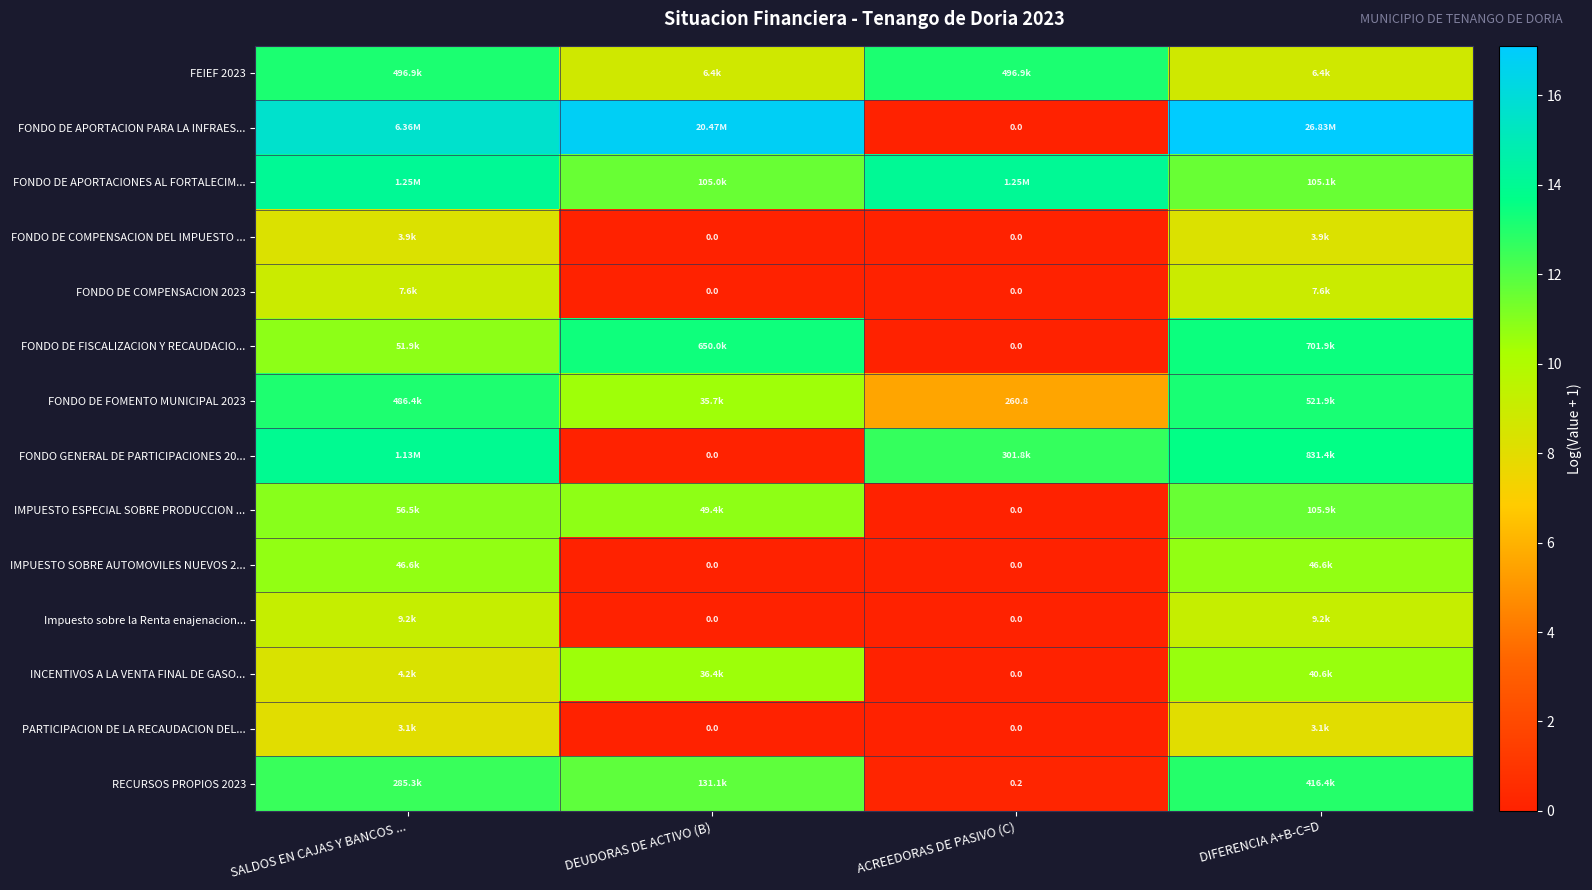

Is the value of RECURSOS PROPIOS 2023 at ACREEDORAS DE PASIVO (C) greater than the value of FONDO DE COMPENSACION DEL IMPUESTO ... at ACREEDORAS DE PASIVO (C)?

Yes